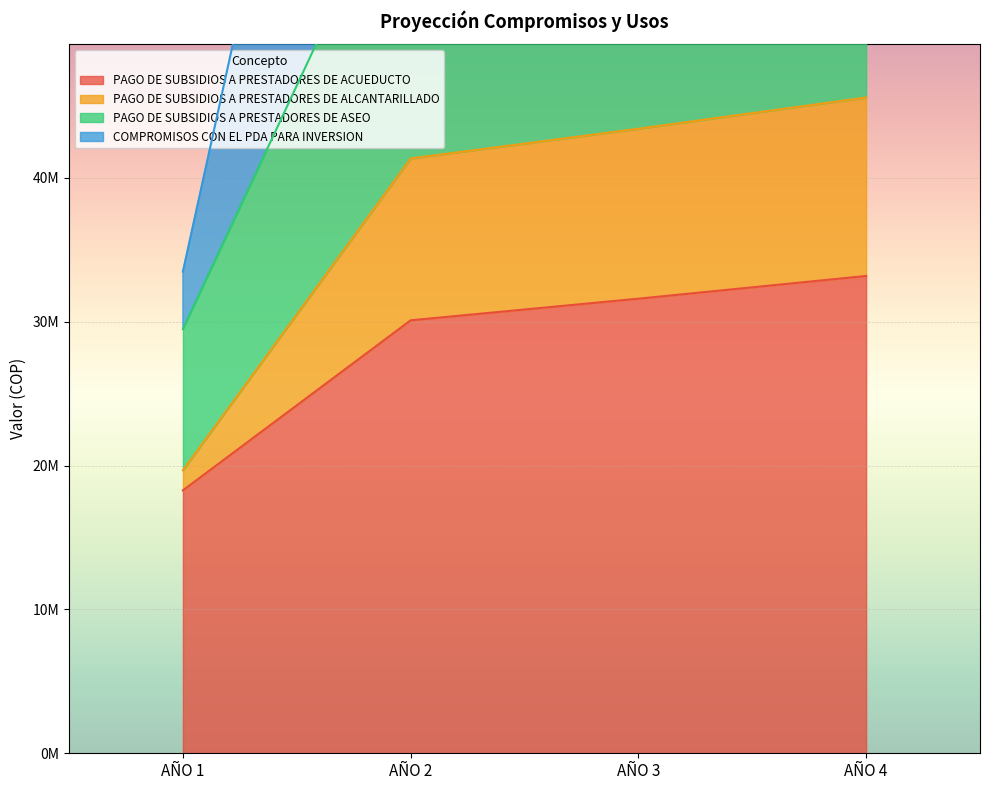

Which has a higher value, AÑO 4 or AÑO 1?

AÑO 4